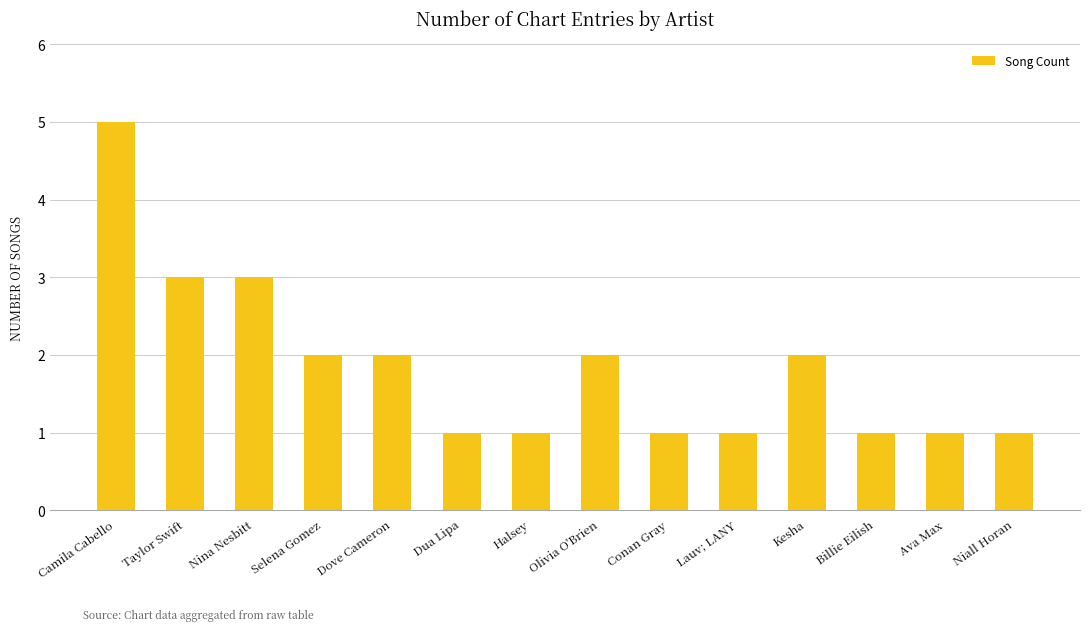

What is the difference between the maximum and minimum values?

4